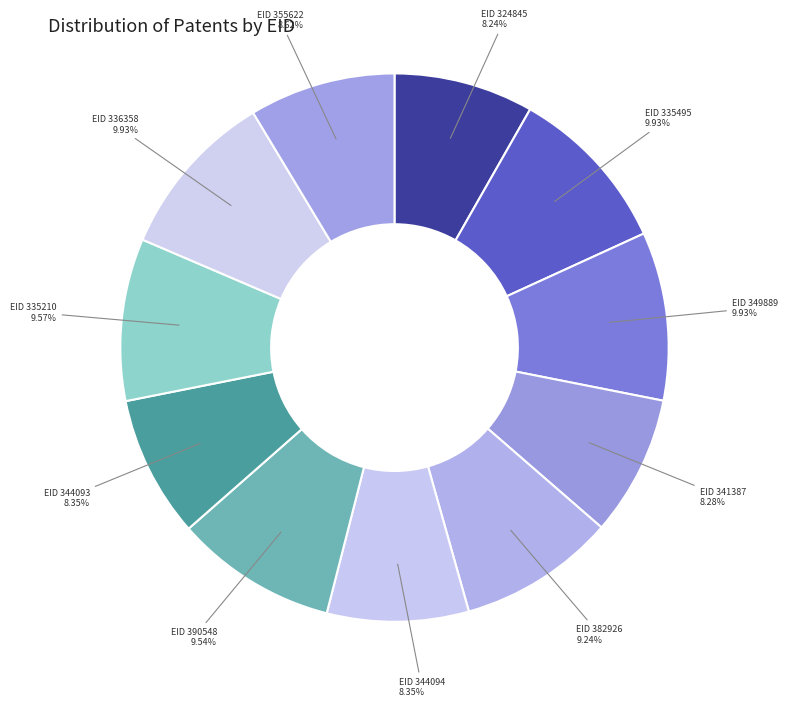

Rank the categories by value from lowest to highest.

324845, 341387, 344093, 344094, 355622, 382926, 390548, 335210, 336358, 335495, 349889